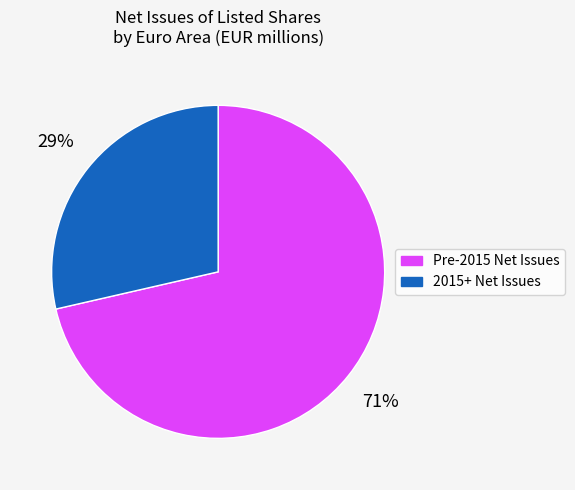

To the nearest percent, what is the average slice percentage?

50%